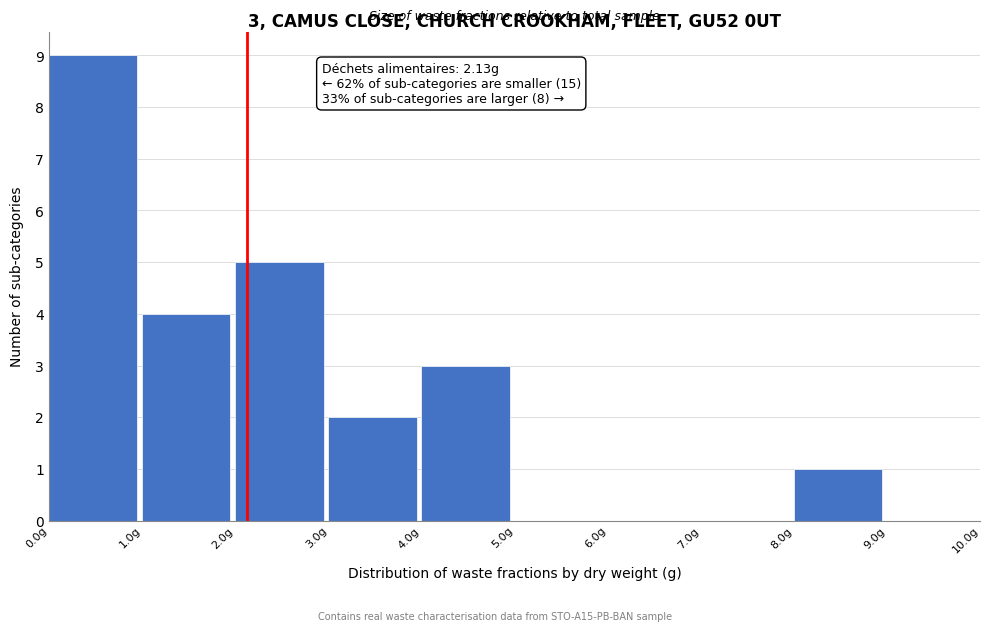

Which range on the x-axis has the tallest bar?

0 to 1